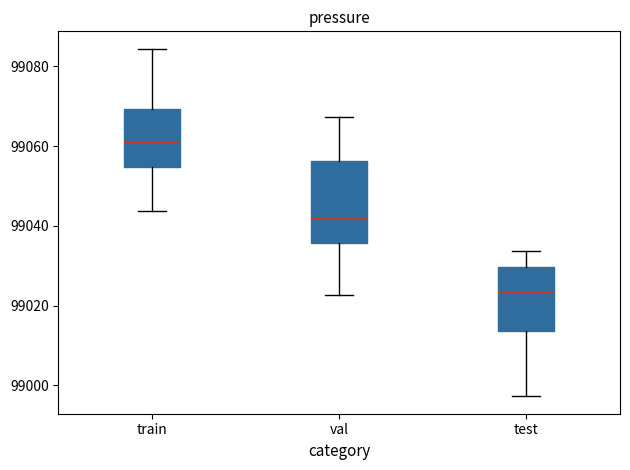

Reading left to right, read every box against the y-axis: the position of its median line, the range the box covers, and the ends of its whiskers. The values are not printed on the chart, so give them approximately, as read against the axis.

train: median 99062, box 99054 to 99070, whiskers 99044 to 99084
val: median 99042, box 99036 to 99056, whiskers 99022 to 99068
test: median 99024, box 99014 to 99030, whiskers 98998 to 99034